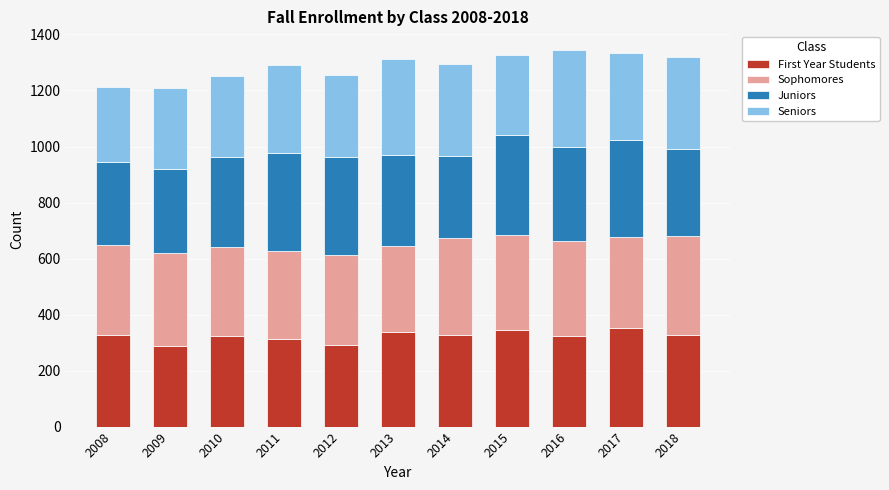

What is the difference between the First Year Students values at 2012 and 2008?

34